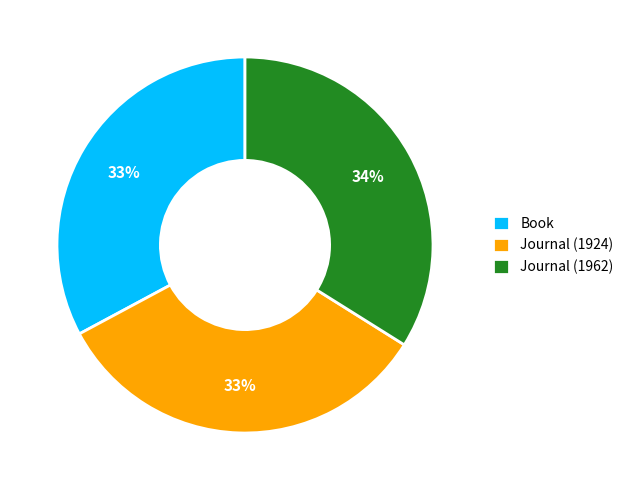

To the nearest percent, what percentage of the pie is Book?

33%